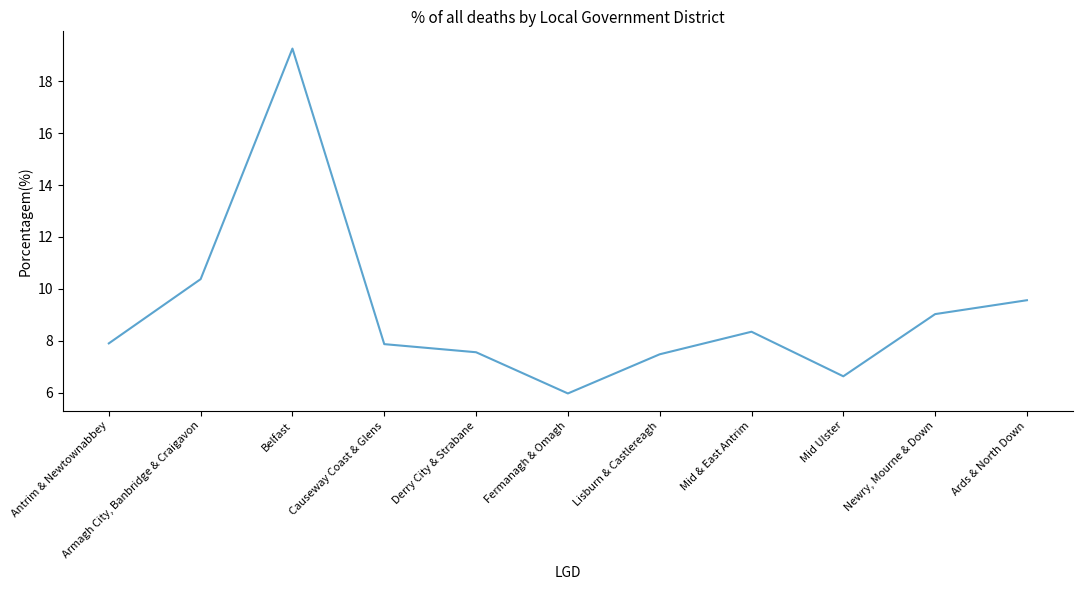

Which category has the highest value across all series?

Belfast